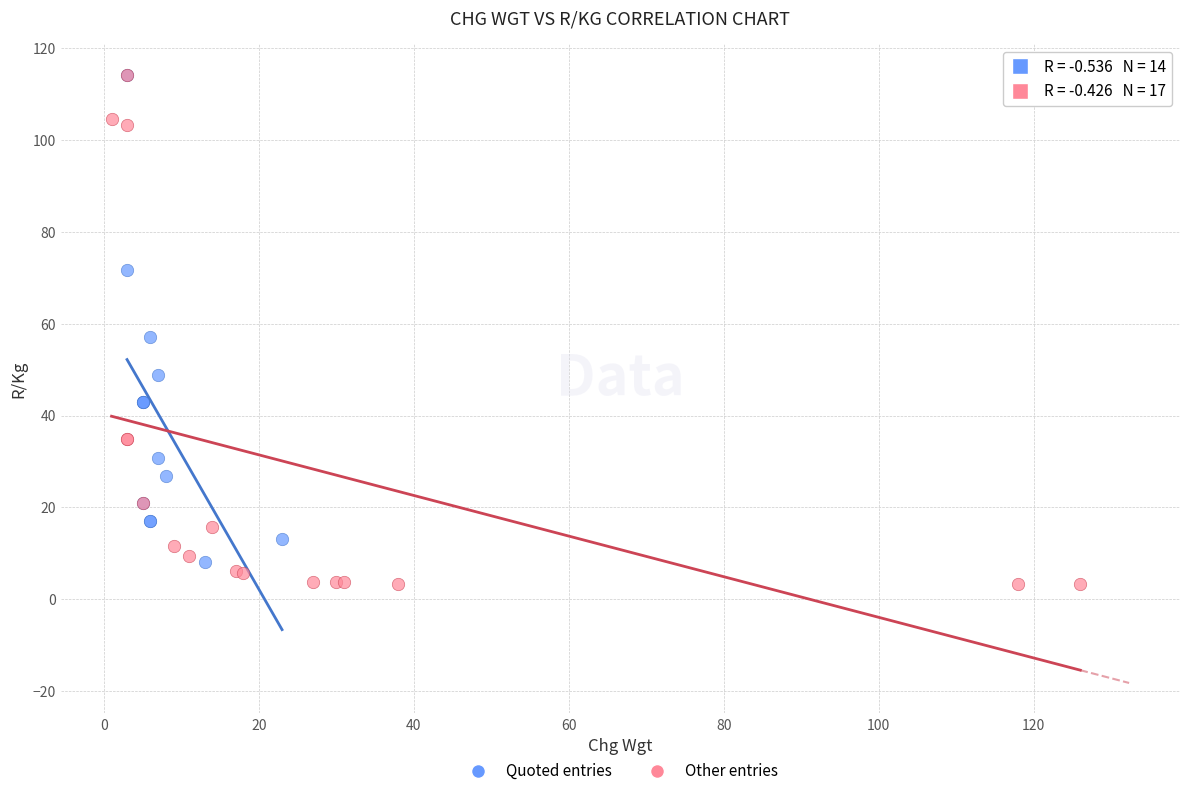

Which series has the widest spread of Y values?

Other entries